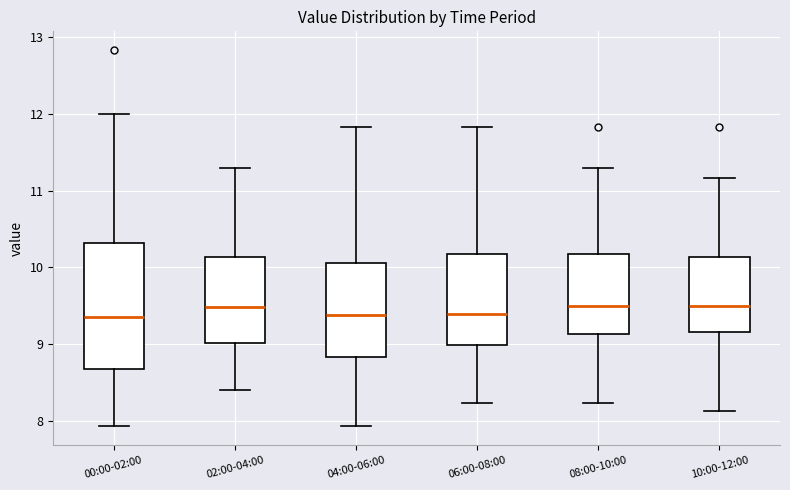

Reading left to right, read every box against the y-axis: the position of its median line, the range the box covers, and the ends of its whiskers. The values are not printed on the chart, so give them approximately, as read against the axis.

00:00-02:00: median 9.4, box 8.7 to 10.3, whiskers 7.9 to 12.0
02:00-04:00: median 9.5, box 9.0 to 10.1, whiskers 8.4 to 11.3
04:00-06:00: median 9.4, box 8.8 to 10.1, whiskers 7.9 to 11.8
06:00-08:00: median 9.4, box 9.0 to 10.2, whiskers 8.2 to 11.8
08:00-10:00: median 9.5, box 9.1 to 10.2, whiskers 8.2 to 11.3
10:00-12:00: median 9.5, box 9.2 to 10.1, whiskers 8.1 to 11.2